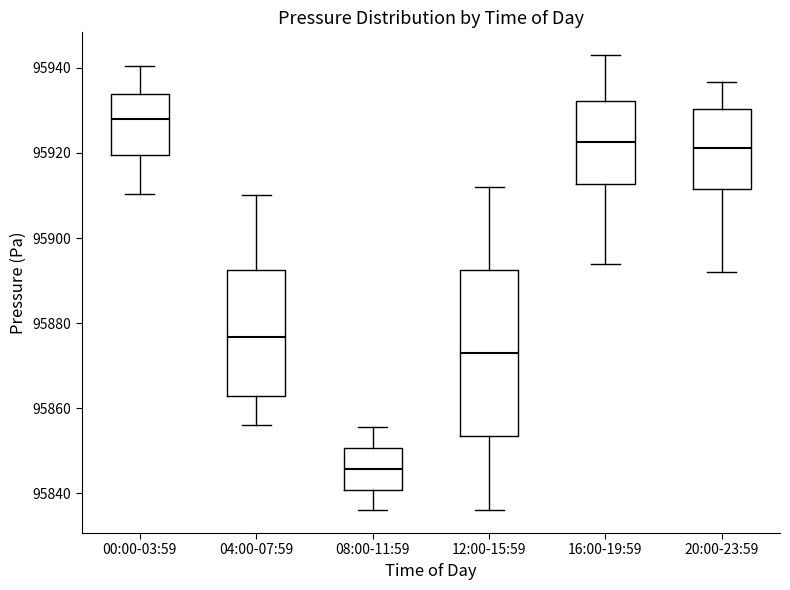

Reading left to right, transcribe this box plot: for each box, give where its median line is, the range the box spans, and where its two whiskers end, as read against the y-axis. The values are not printed on the chart, so give them approximately, as read against the axis.

00:00-03:59: median 95928, box 95920 to 95934, whiskers 95910 to 95940
04:00-07:59: median 95876, box 95862 to 95892, whiskers 95856 to 95910
08:00-11:59: median 95846, box 95840 to 95850, whiskers 95836 to 95856
12:00-15:59: median 95874, box 95854 to 95892, whiskers 95836 to 95912
16:00-19:59: median 95922, box 95912 to 95932, whiskers 95894 to 95944
20:00-23:59: median 95922, box 95912 to 95930, whiskers 95892 to 95936